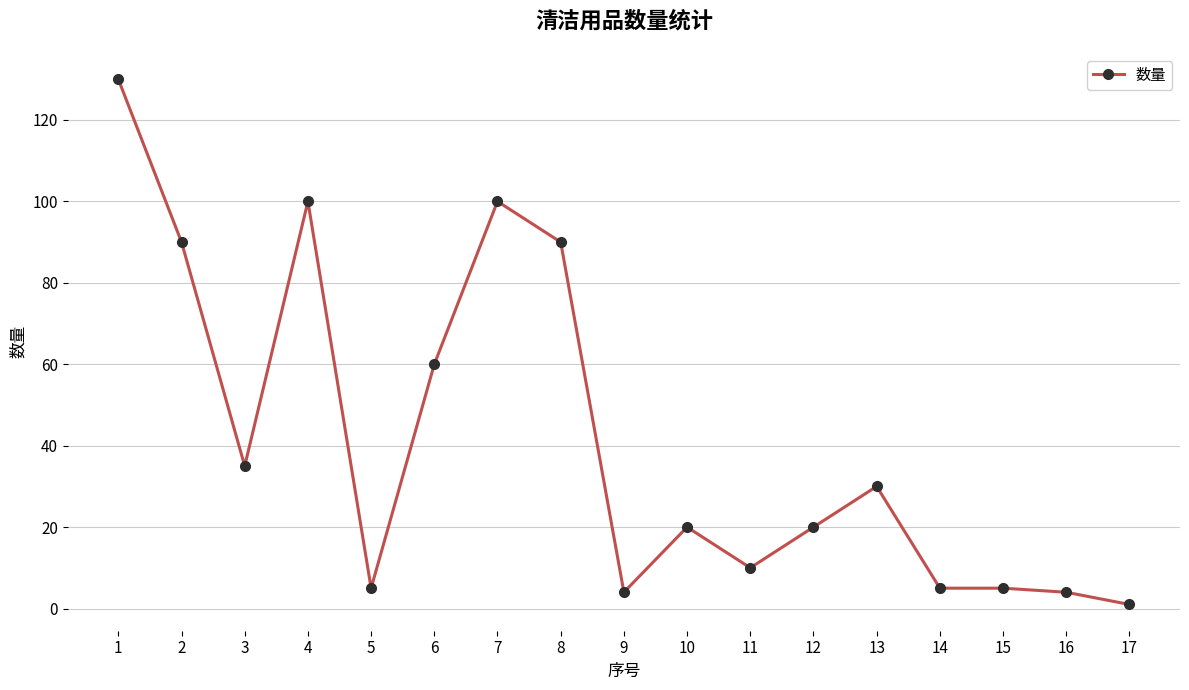

Where is the first local minimum?

3